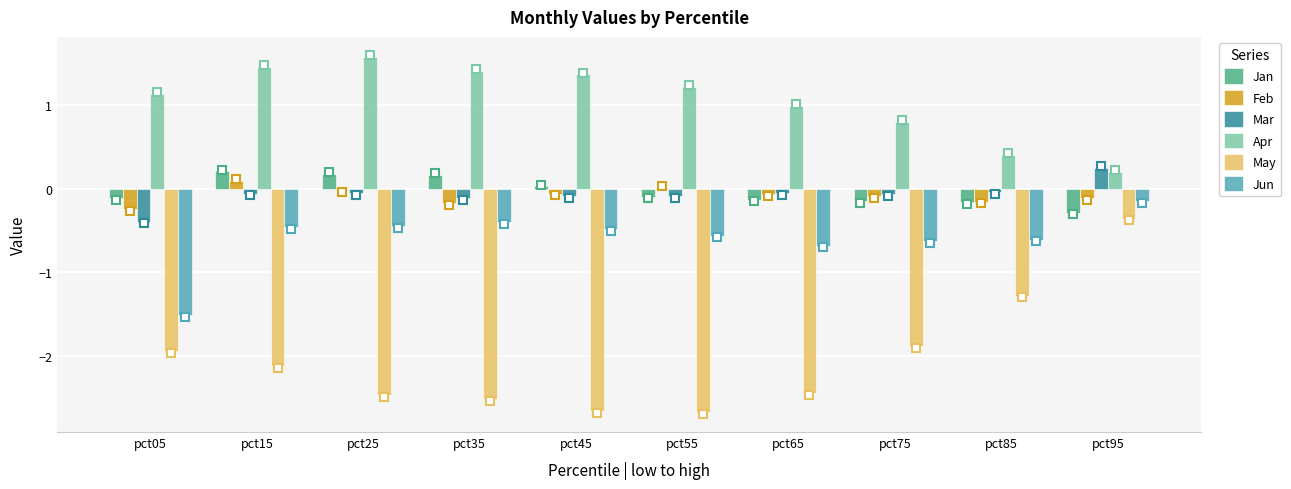

Which category has the highest value across all series?

pct25